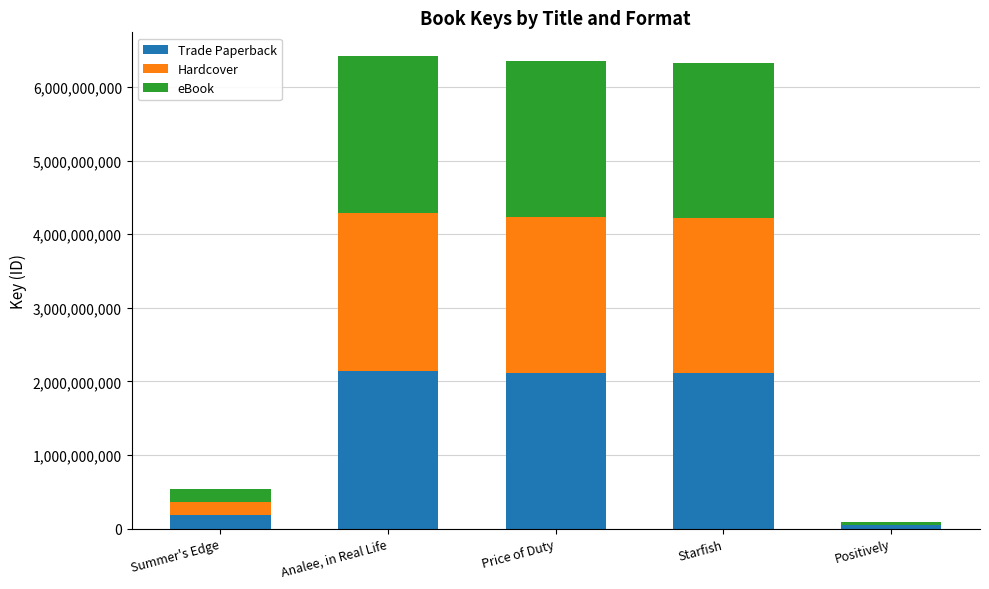

What is the sum of the Trade Paperback values at Price of Duty and Summer's Edge?

2297162111